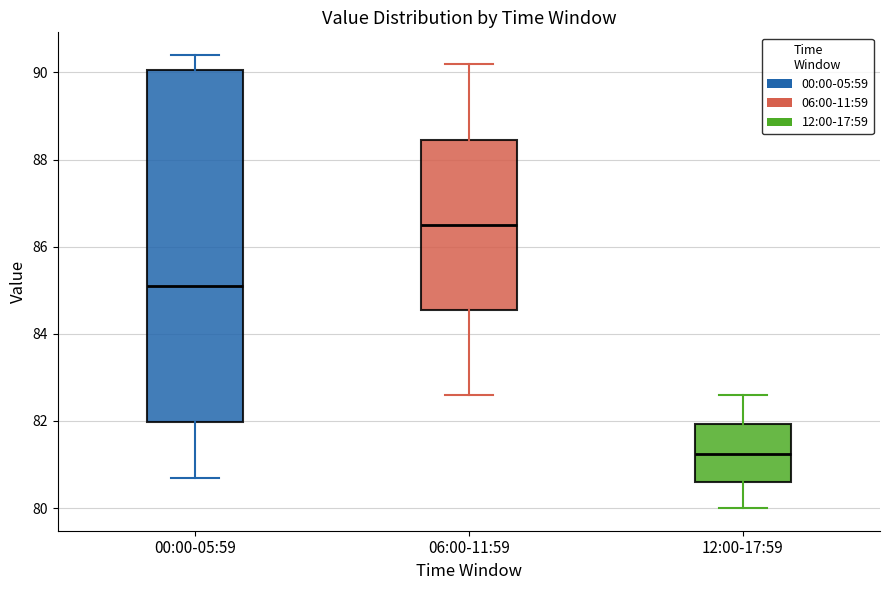

Where is the lower edge of the box for 06:00-11:59 on the y-axis? The values are not printed on the chart, so give them approximately, as read against the axis.

84.6